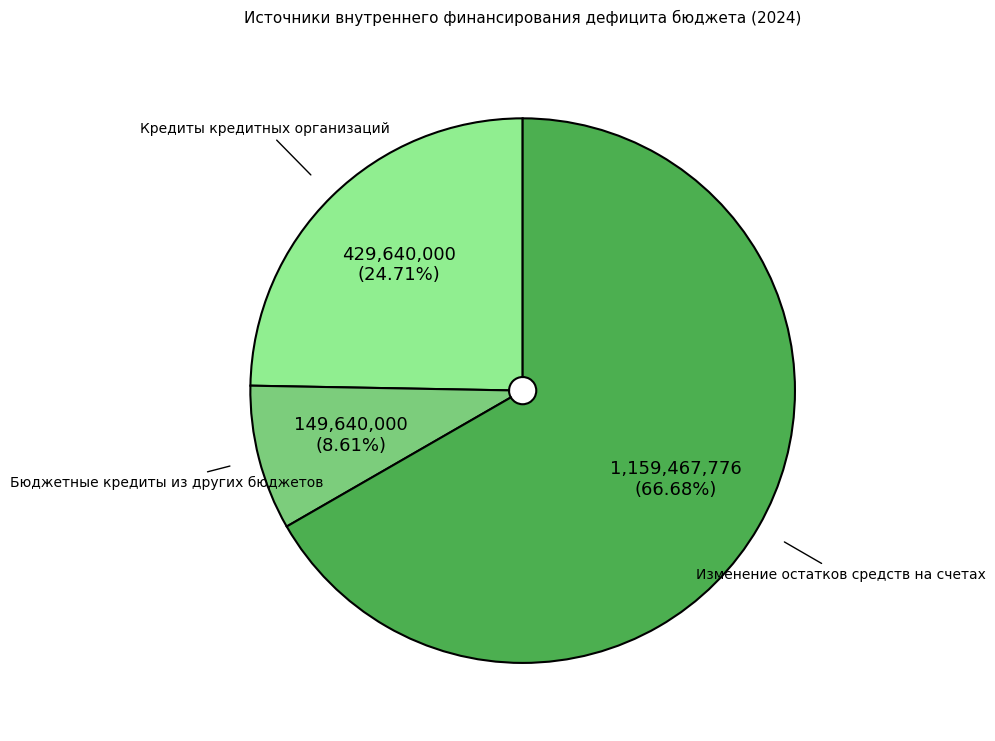

Approximately how many times larger is the value at Кредиты кредитных организаций compared to Бюджетные кредиты из других бюджетов?

2.9